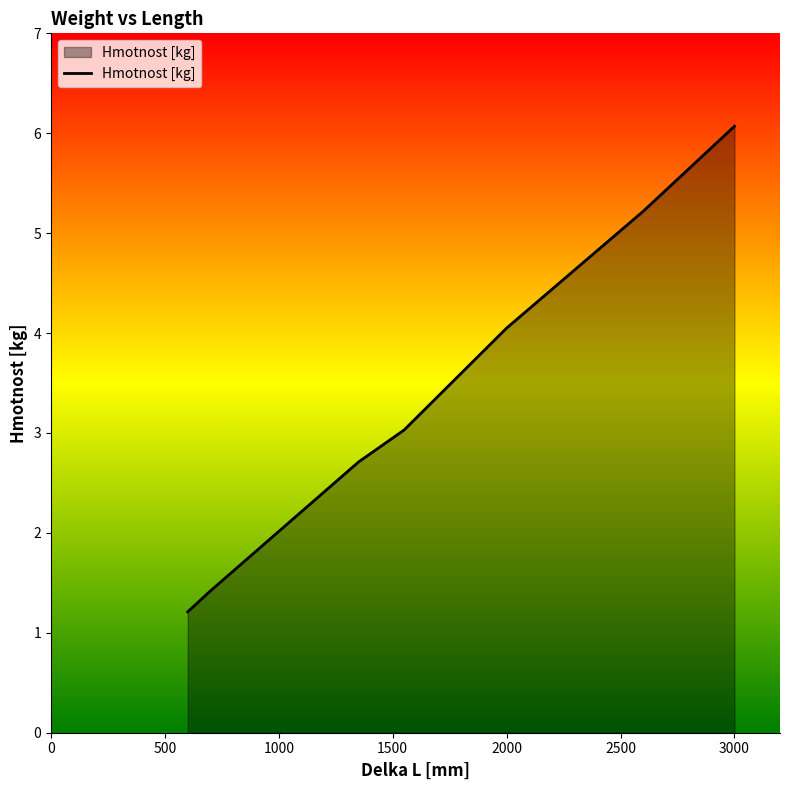

What is the difference between the maximum and minimum values?

4.9